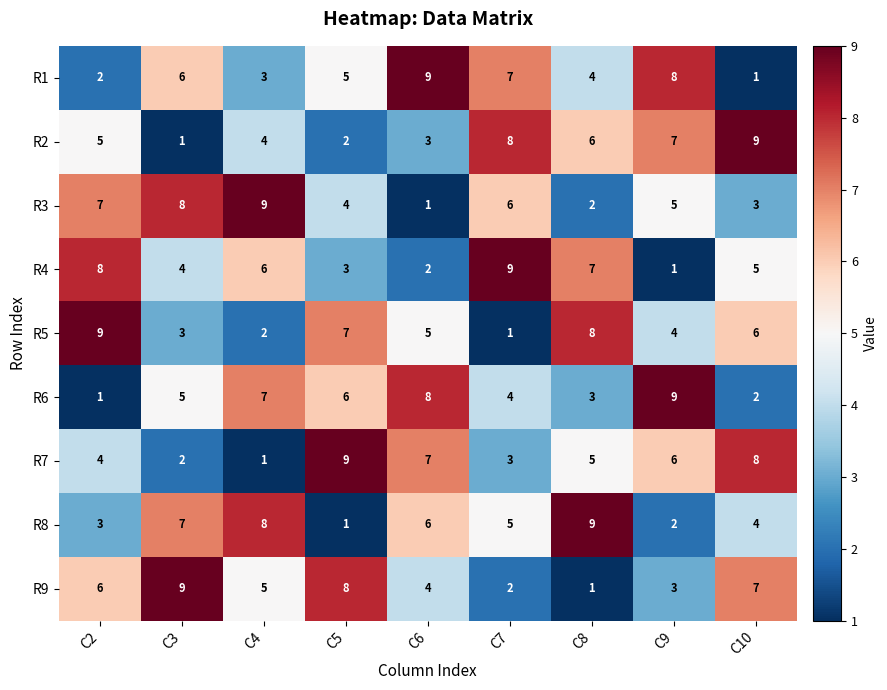

What is the sum of all R6 values?

45